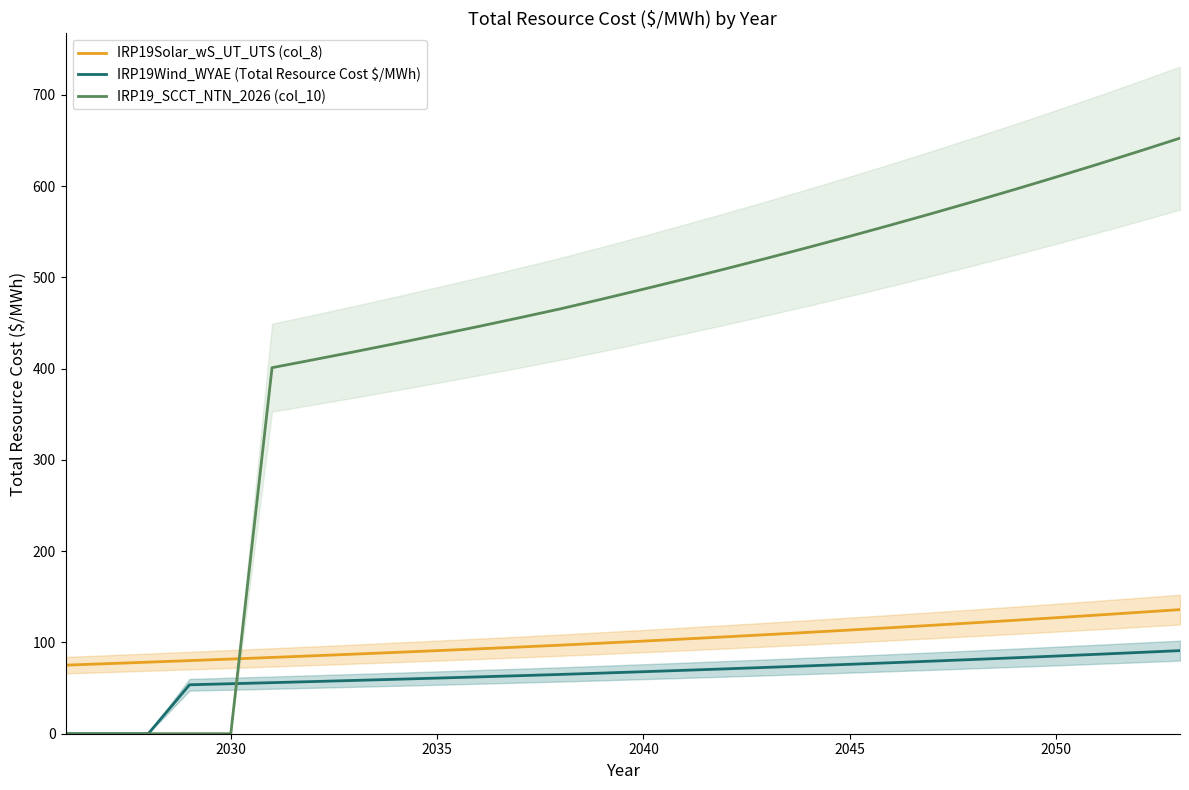

Which series has the largest total across all categories?

IRP19_SCCT_NTN_2026 (col_10)